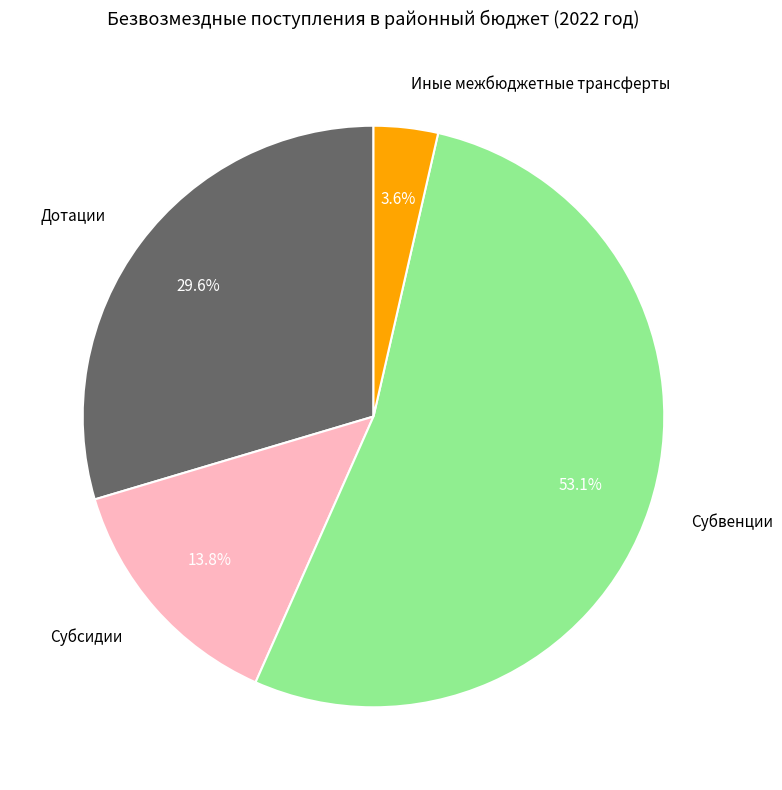

Count the number of slices in the pie.

4